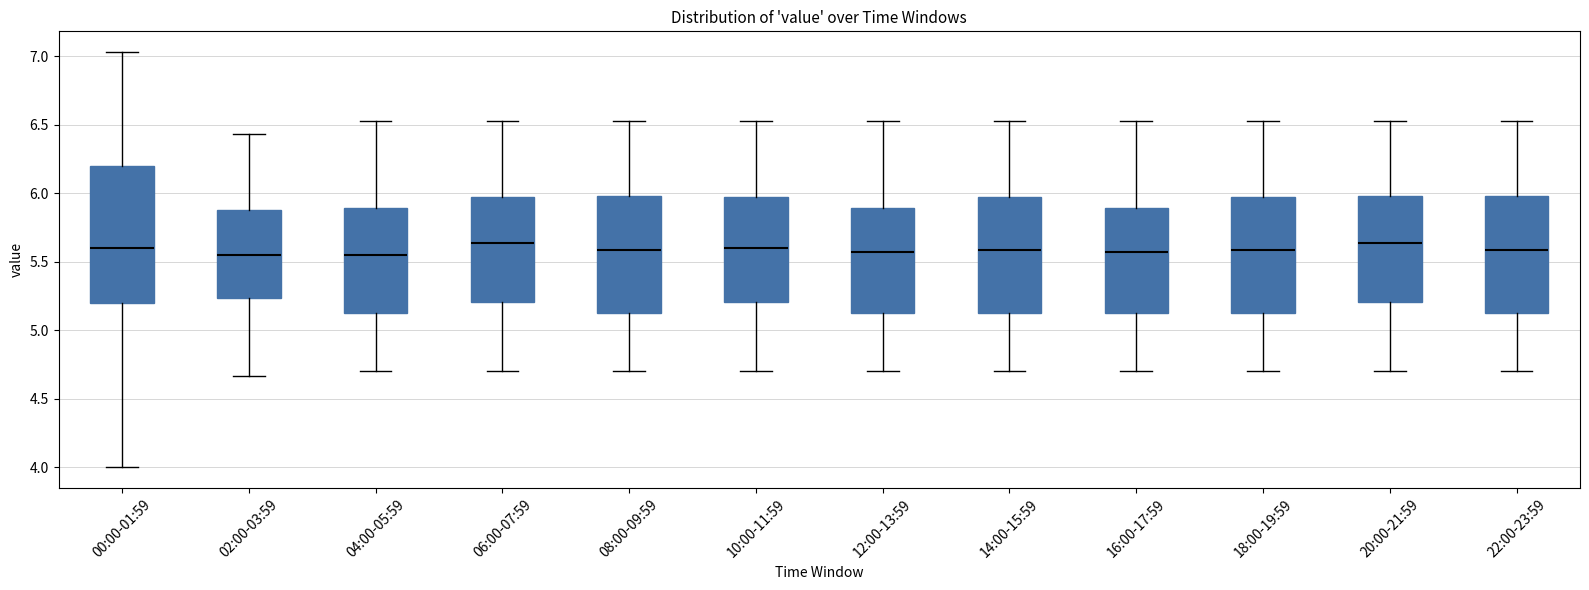

Where is the lower edge of the box for 12:00-13:59 on the y-axis? The values are not printed on the chart, so give them approximately, as read against the axis.

5.15